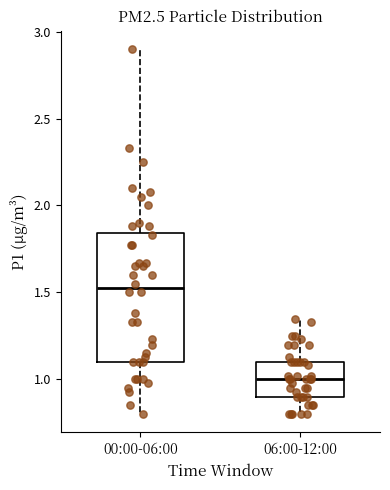

Reading left to right, transcribe this box plot: for each box, give where its median line is, the range the box spans, and where its two whiskers end, as read against the y-axis. The values are not printed on the chart, so give them approximately, as read against the axis.

00:00-06:00: median 1.55, box 1.10 to 1.85, whiskers 0.80 to 2.90
06:00-12:00: median 1.00, box 0.90 to 1.10, whiskers 0.80 to 1.35